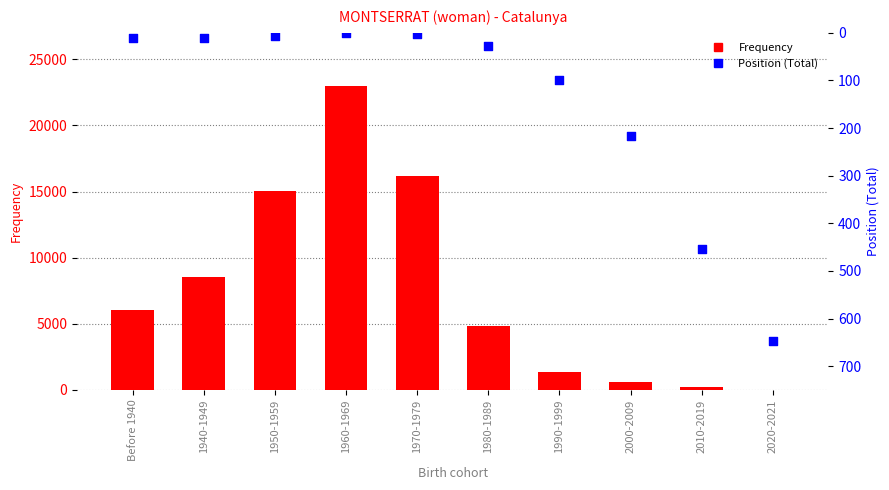

What are all the series names shown in the legend?

Frequency, Position (Total)